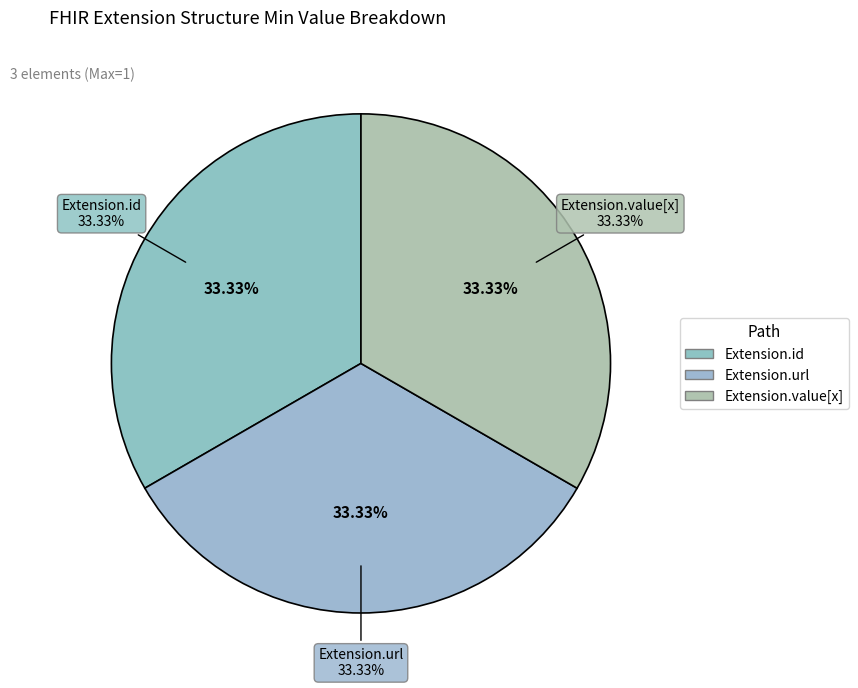

The Extension.id slice represents 7% of the pie. True or false?

False